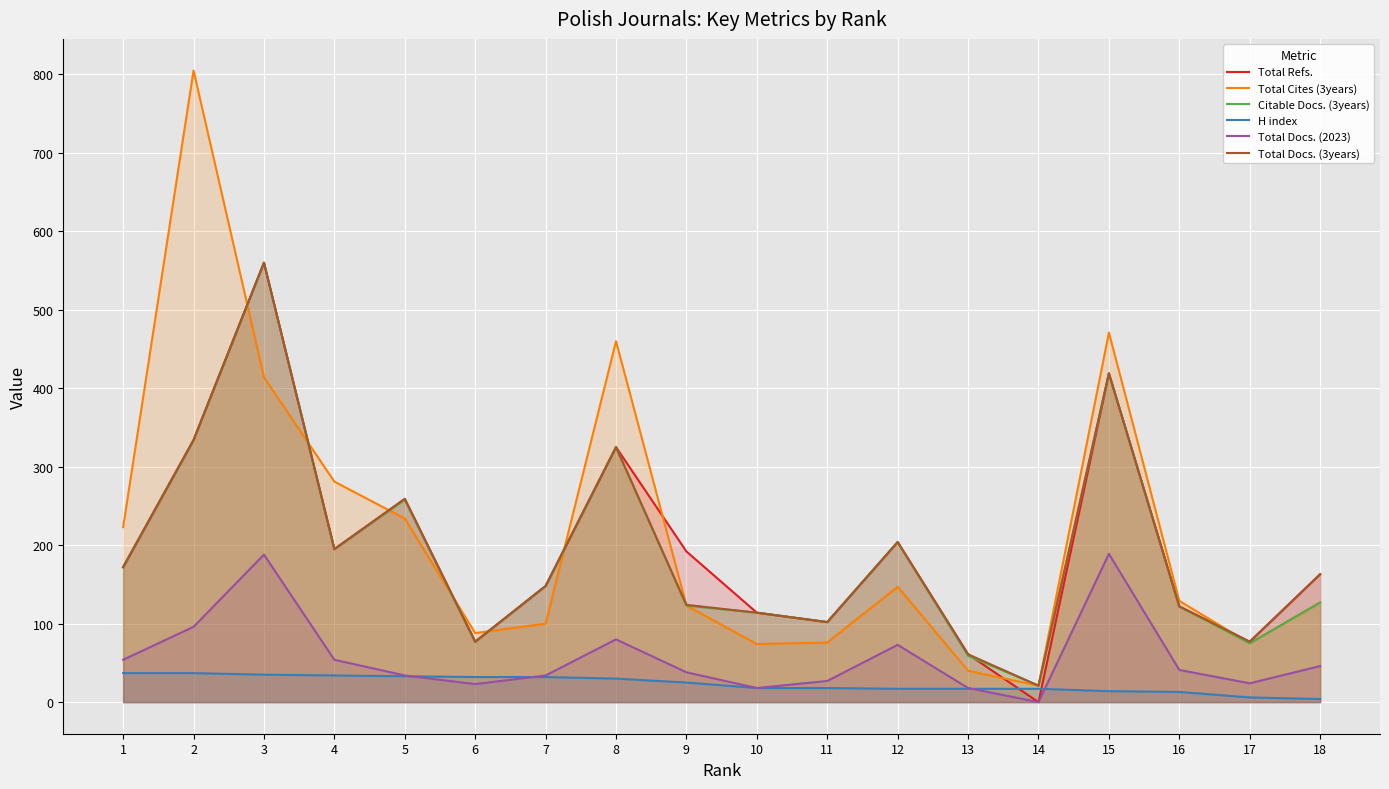

How many values in the Total Cites (3years) series are below 129?

9